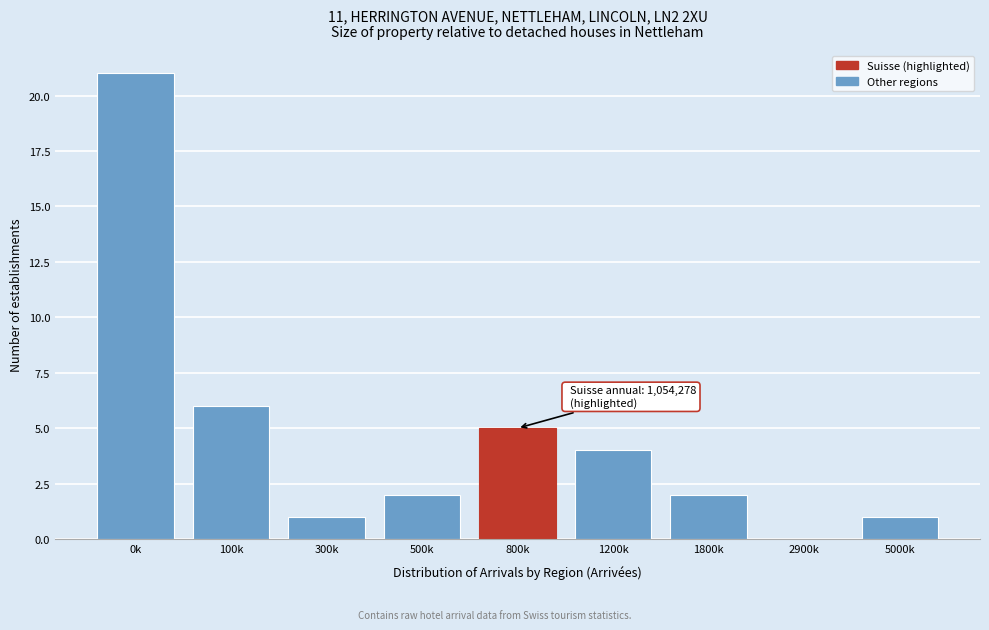

Reading right to left, transcribe all the data shown in this chart.

5000k=1	2900k=0	1800k=2	1200k=4	800k=5	500k=2	300k=1	100k=6	0k=21